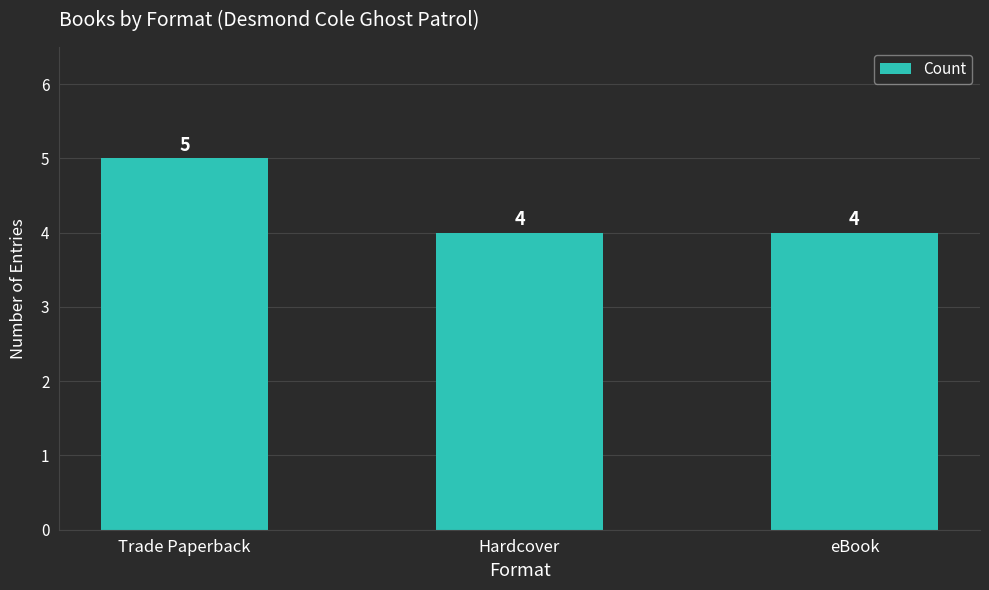

Reading left to right, extract all data points from this chart.

5	4	4